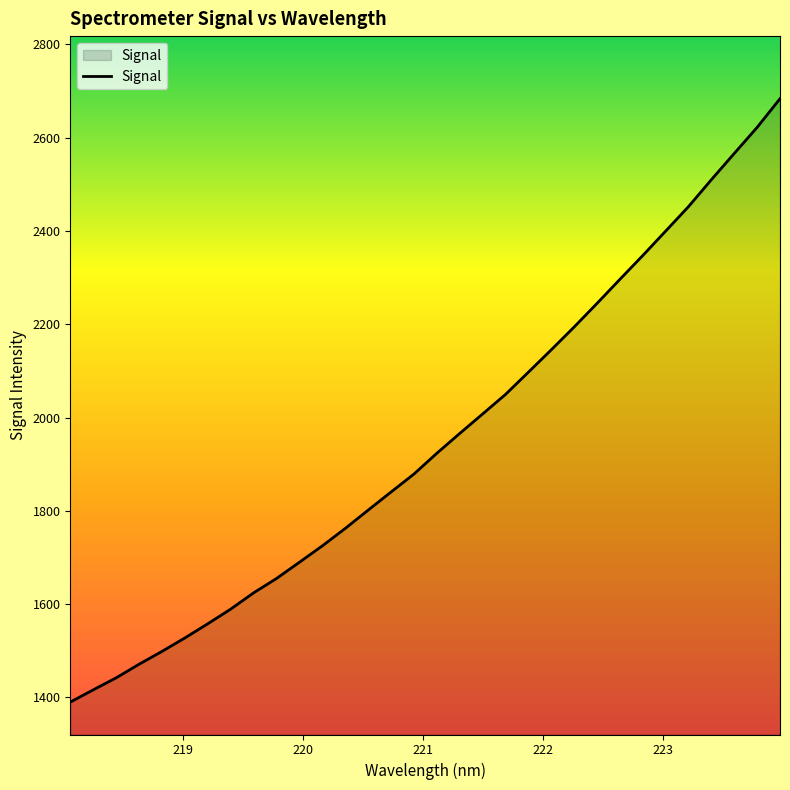

What is the maximum value shown in the chart?

2683.7